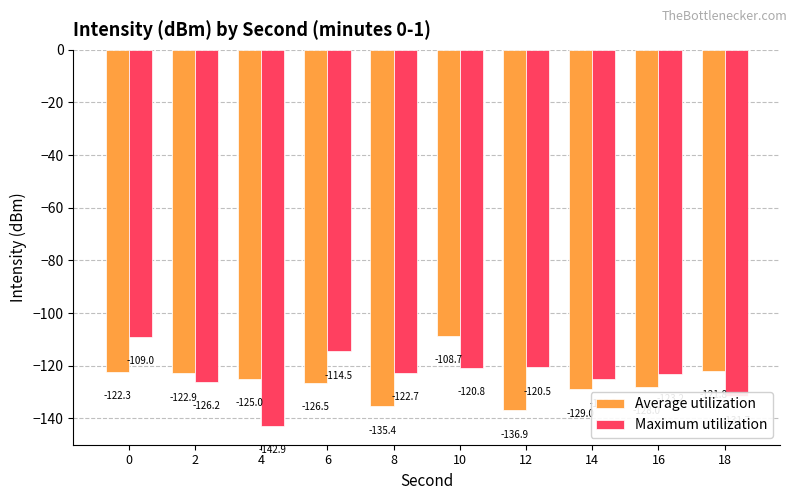

What is the value of the Maximum utilization bar at the 4th from the left?

-114.5